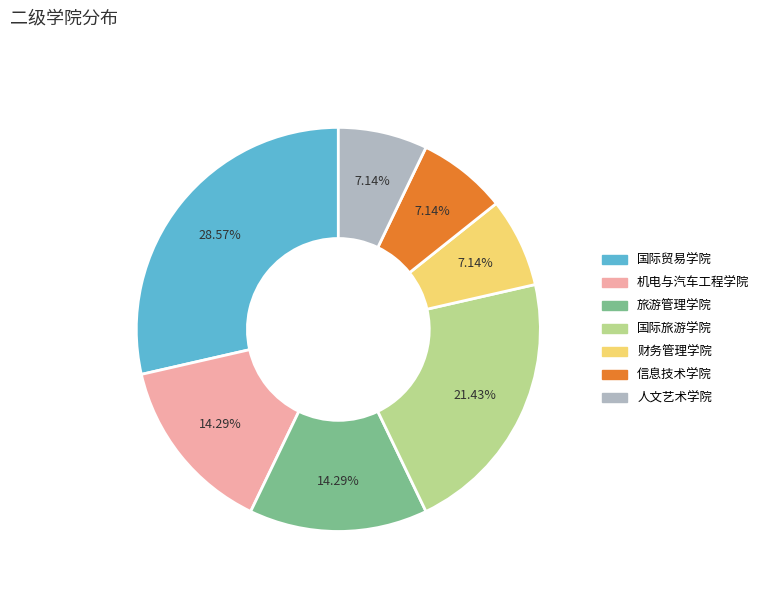

How many slices are in this pie chart?

7